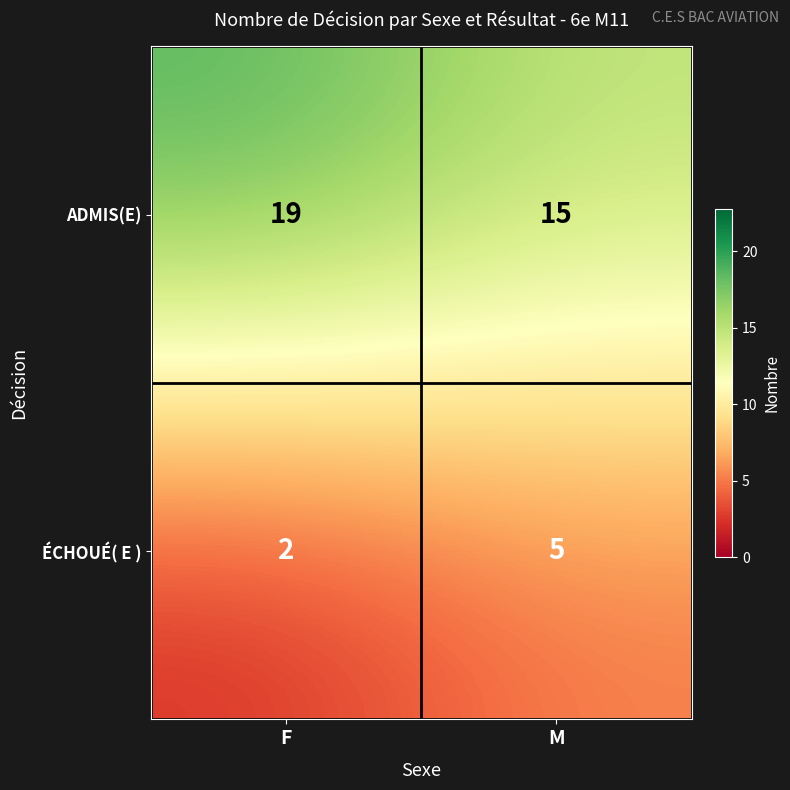

At how many categories does at least one series exceed 5?

2